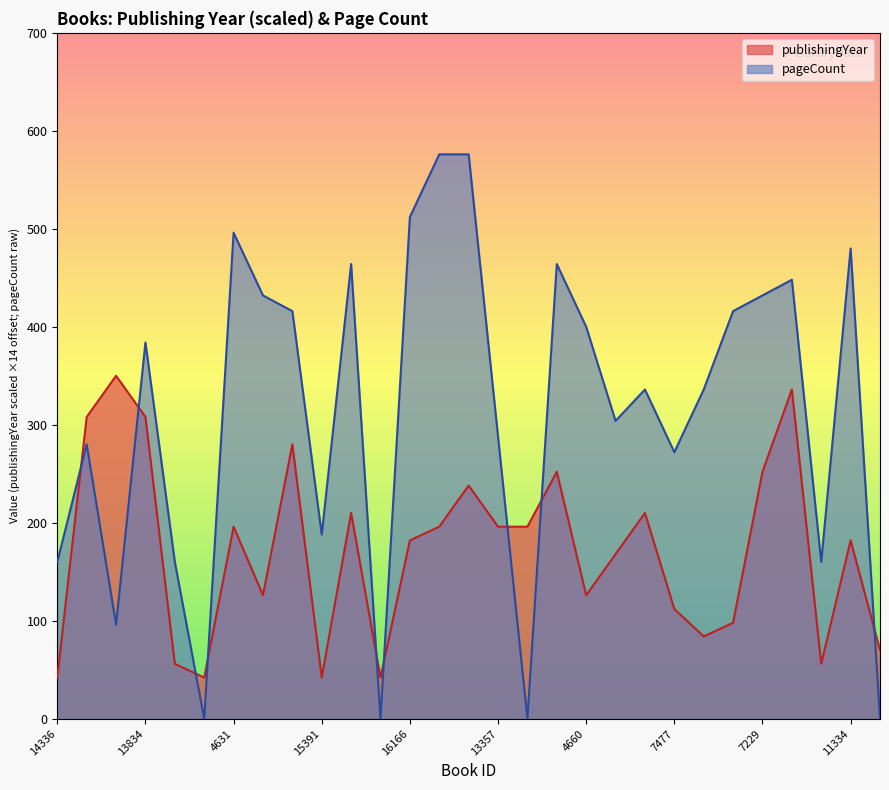

List the series in order of their peak value, highest first.

pageCount, publishingYear